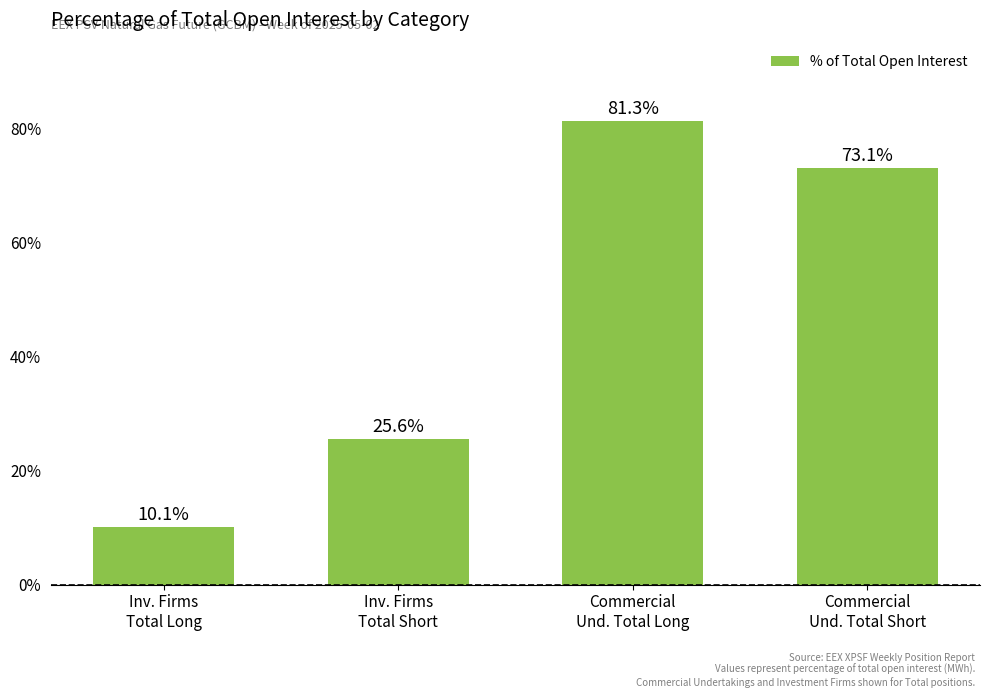

Reading left to right, transcribe all the data shown in this chart.

10.1	25.6	81.3	73.1